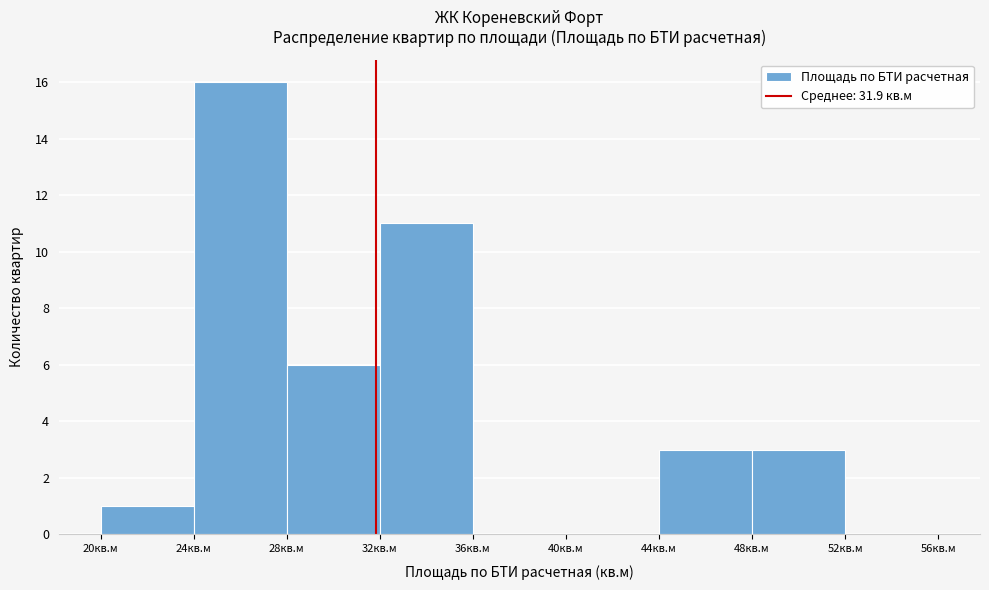

What is the height of the bar covering 44 to 48 on the x-axis? The values are not printed on the chart, so give them approximately, as read against the axis.

3